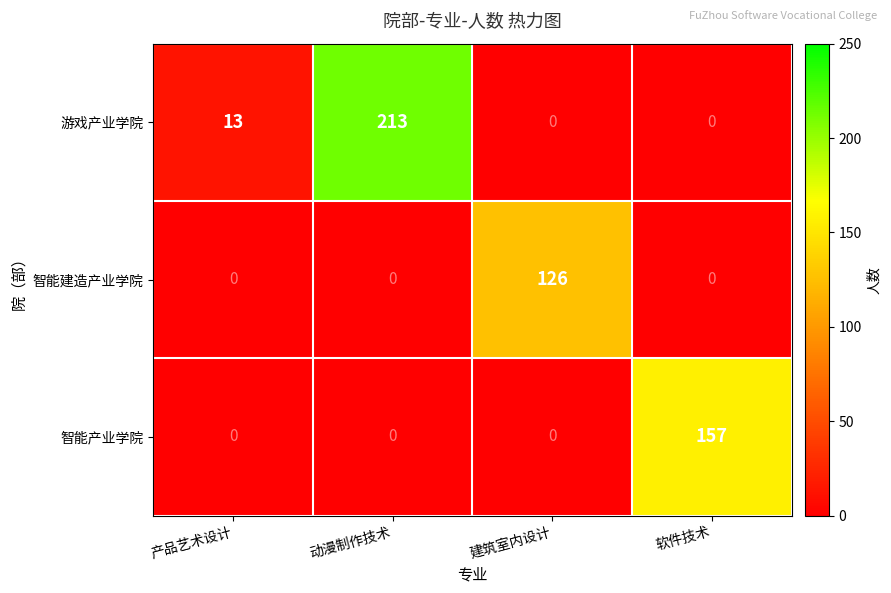

Which series has the widest spread of values?

游戏产业学院